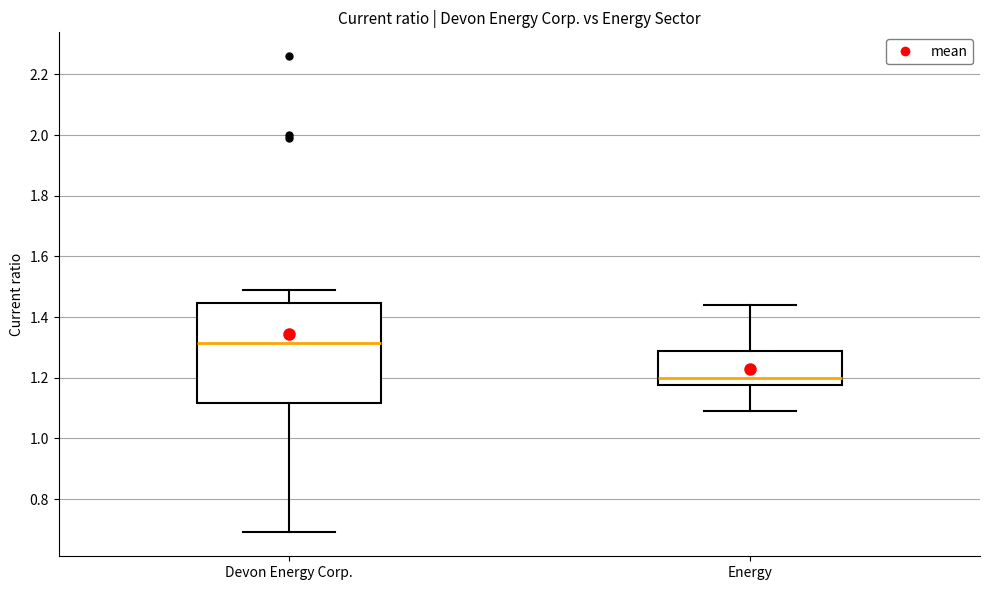

Which box is the tallest, from its lower edge to its upper edge?

Devon Energy Corp.